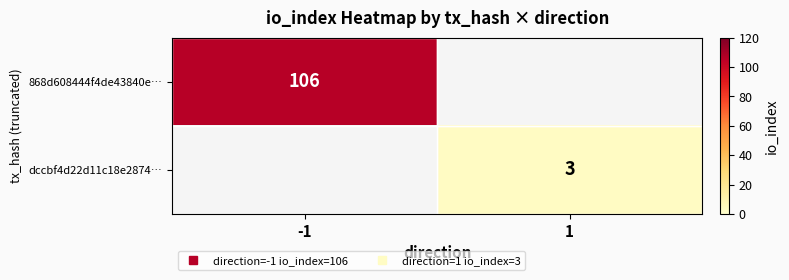

List the labels in order of dccbf4d22d11c18e2874… value, largest first.

-1, 1